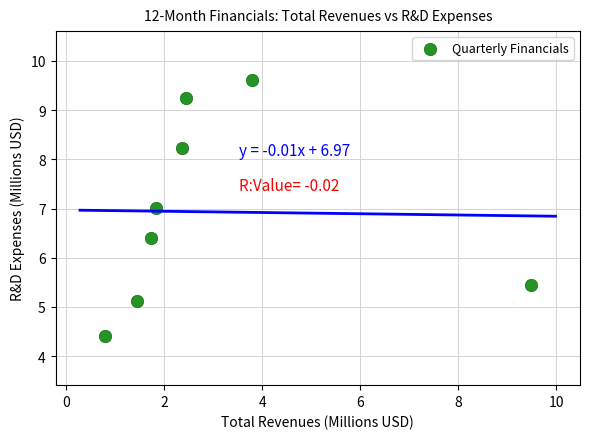

What is the average Y value?

6.9